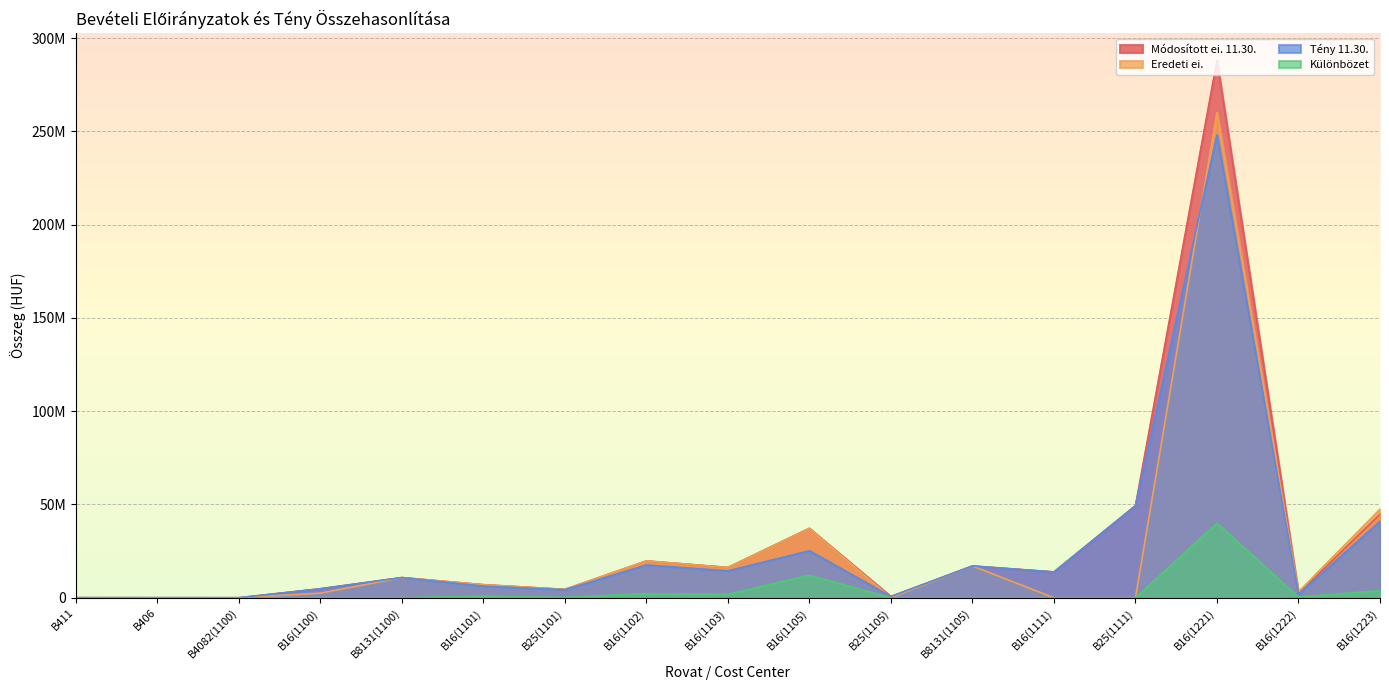

Is it true that Tény 11.30. equals 1917505 at B16(1222)?

True